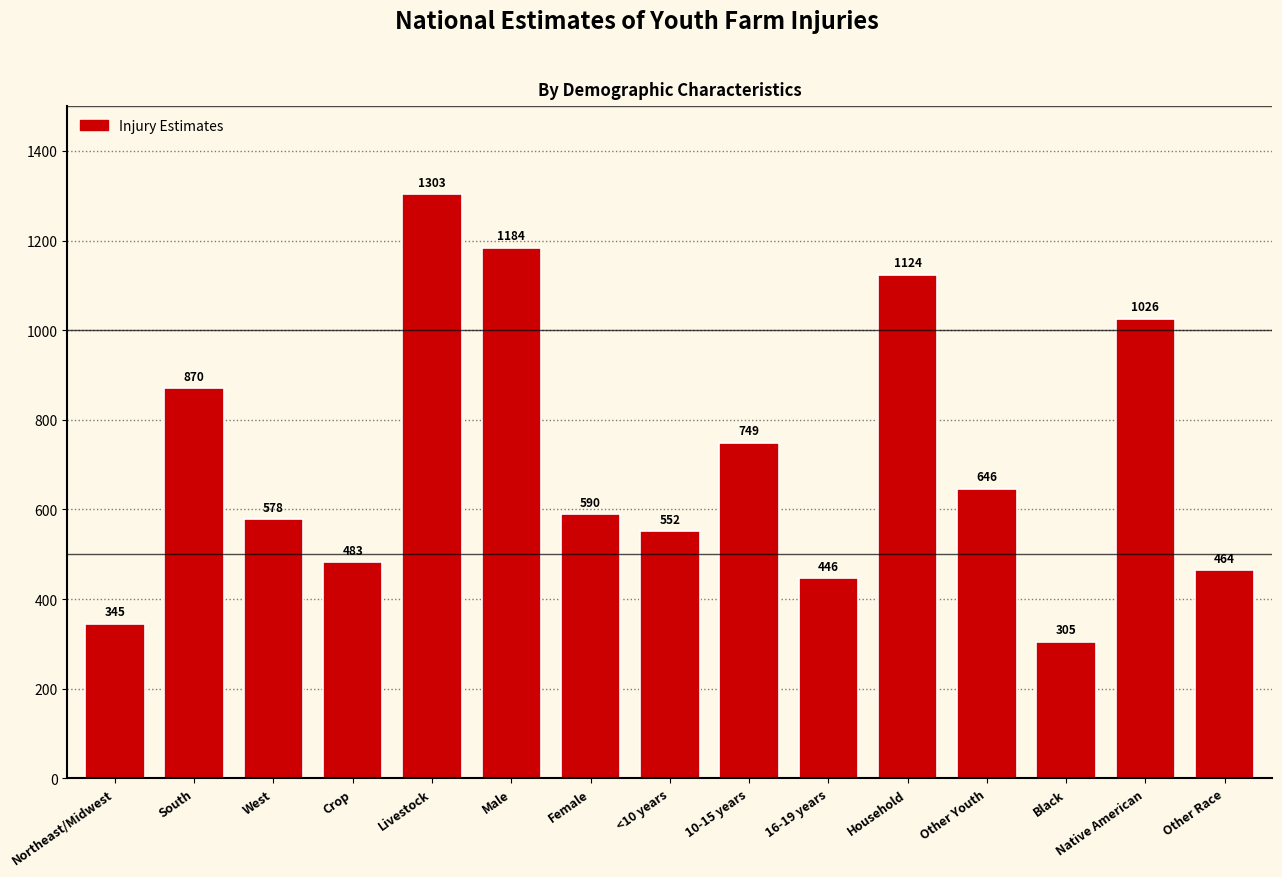

How many series are shown in this chart?

1